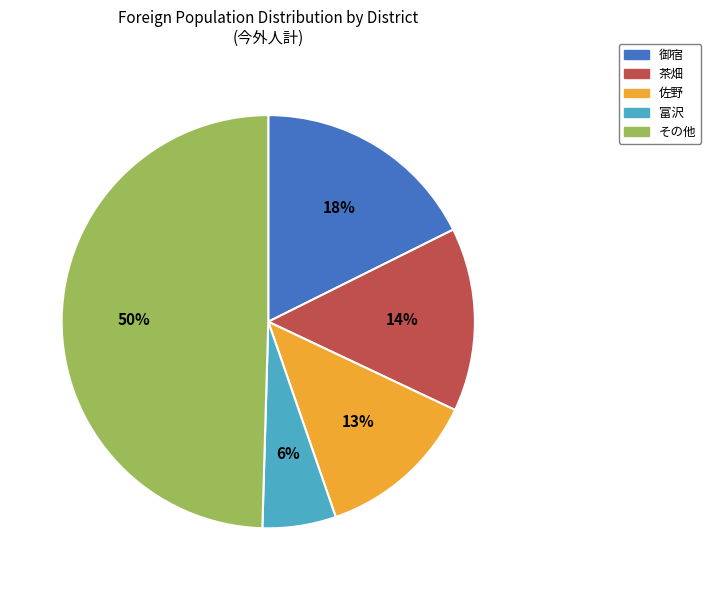

What is the largest slice in the pie chart?

その他